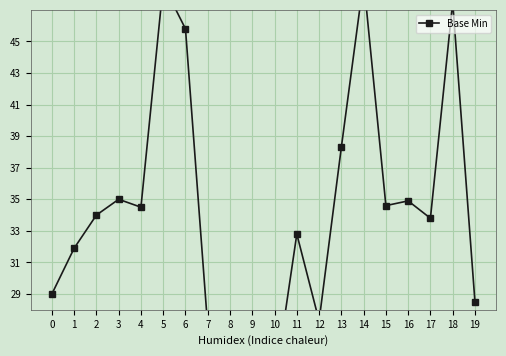

How many interior local peaks (higher than both neighbors) does the data have?

6